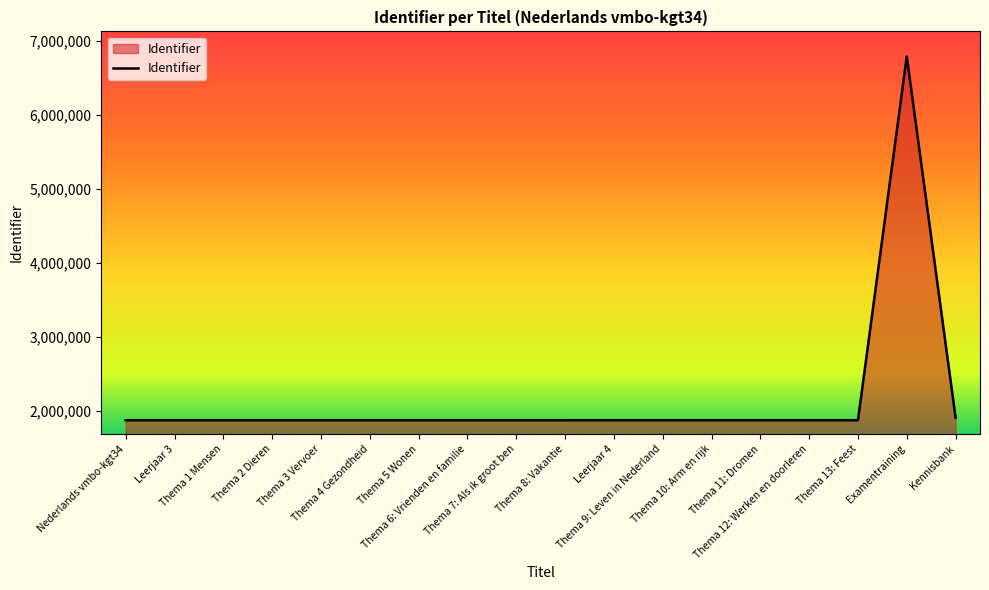

The value at Thema 7: Als ik groot ben is 1868607. True or false?

True